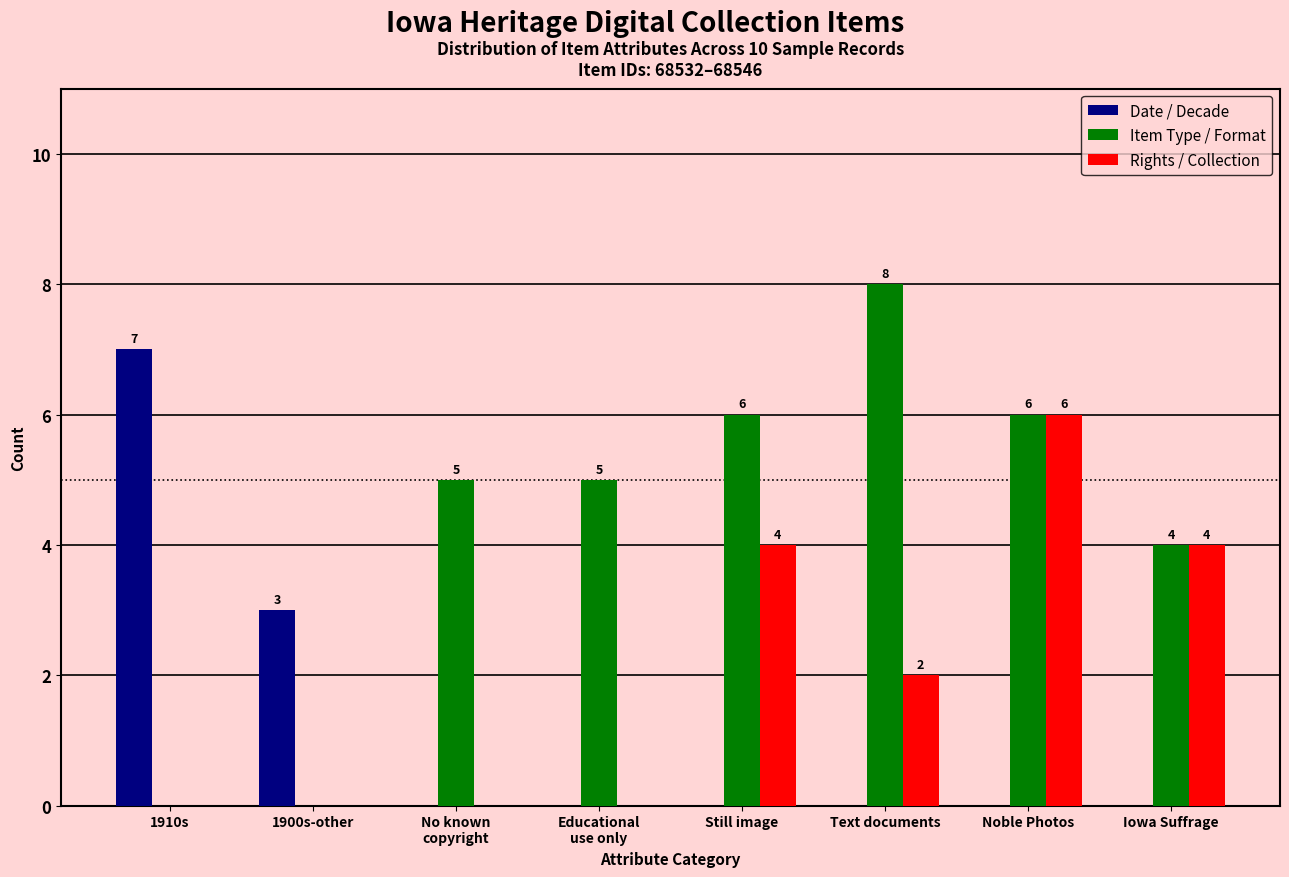

What is the average value of the Rights / Collection series?

2